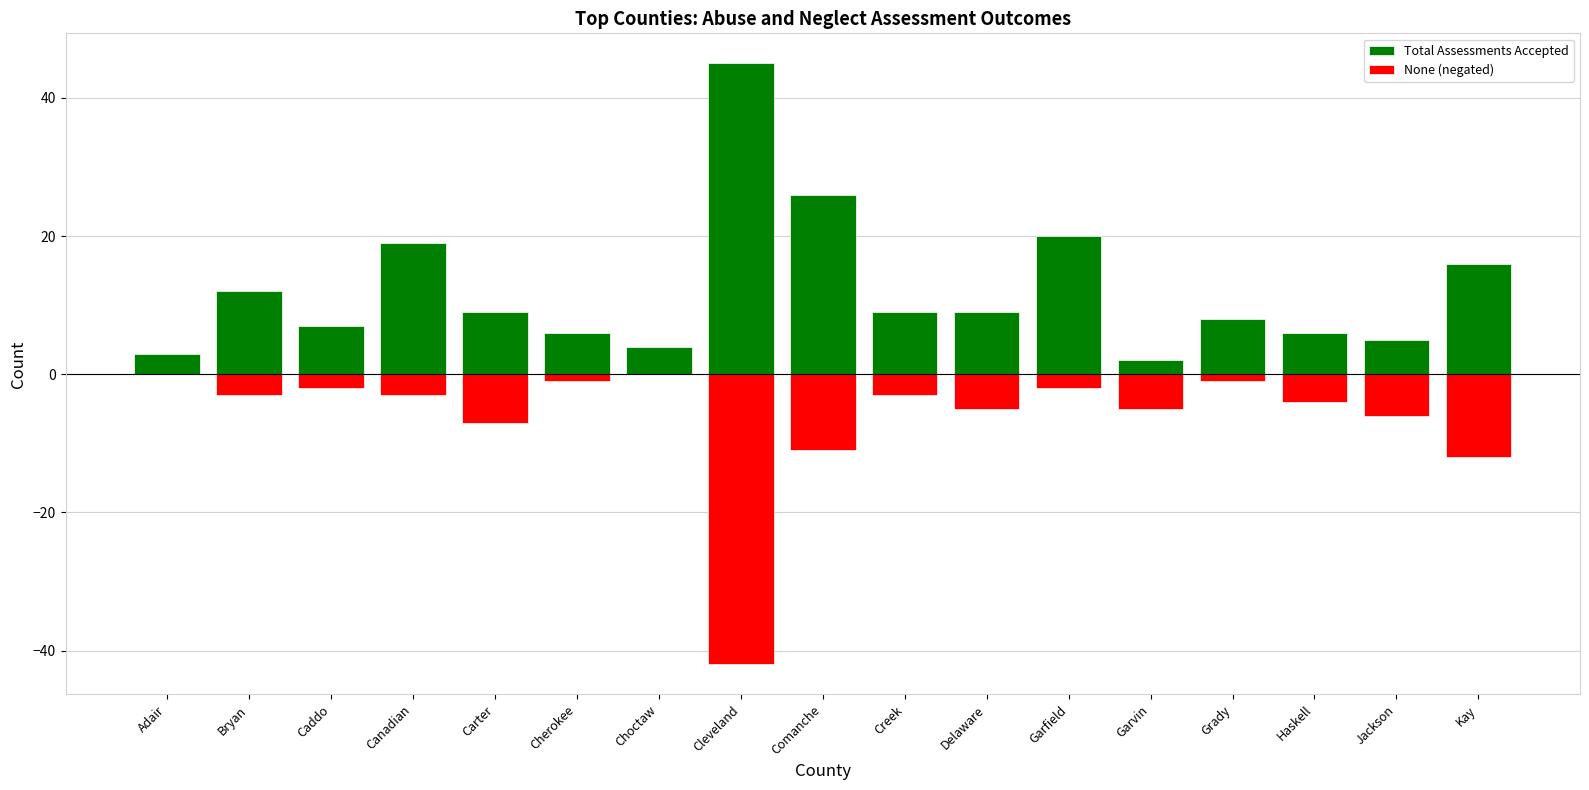

How many groups of bars are there?

17